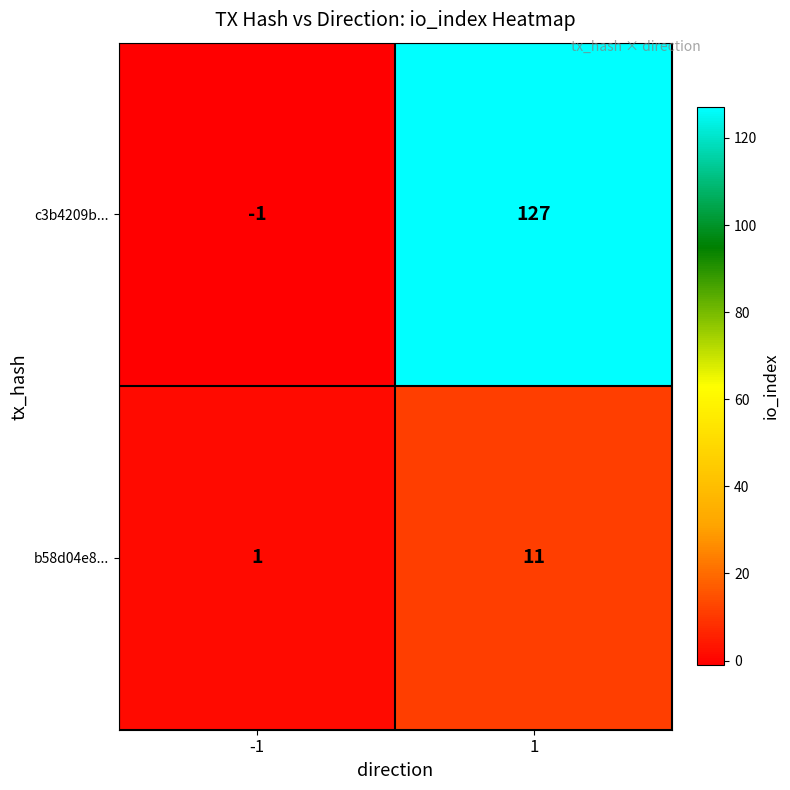

What is the approximate value of c3b4209b... at 1?

127